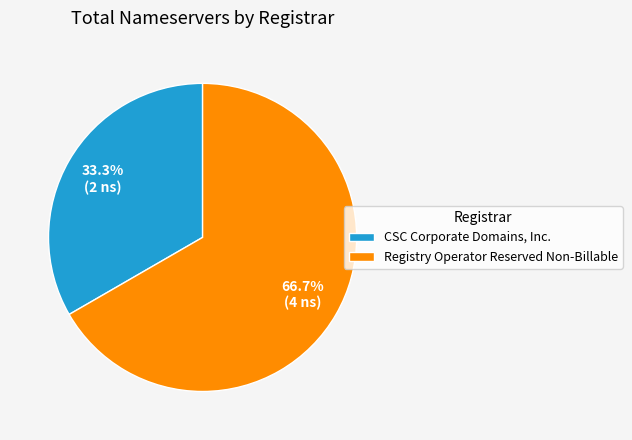

What is the largest slice in the pie chart?

Registry Operator Reserved Non-Billable